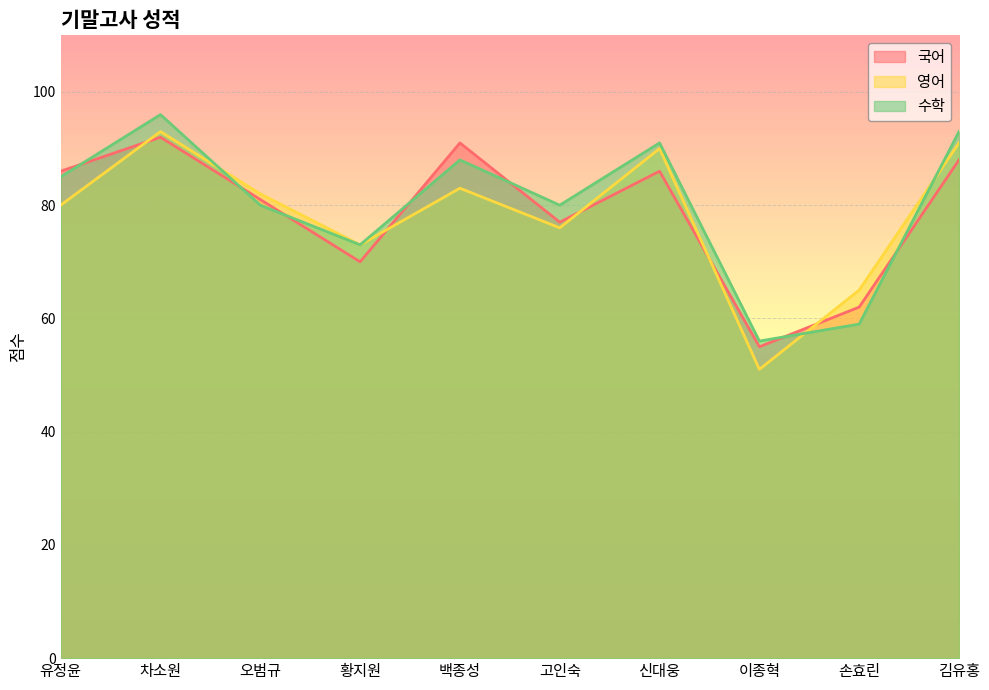

In 국어, how many points are higher than both neighbors (excluding endpoints)?

3